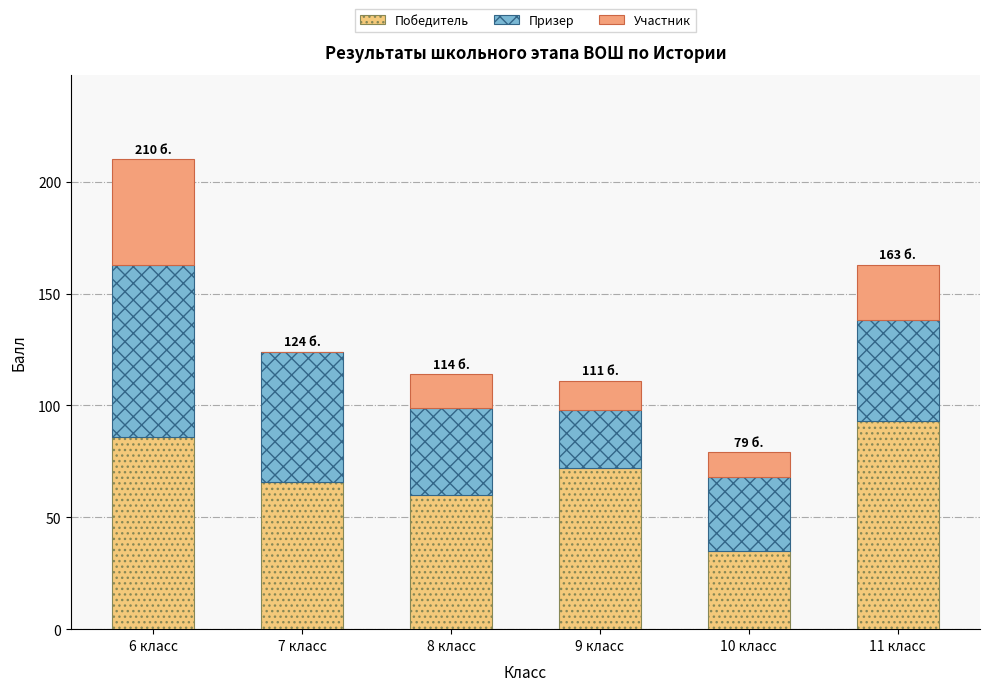

Does the chart contain stacked bars?

Yes